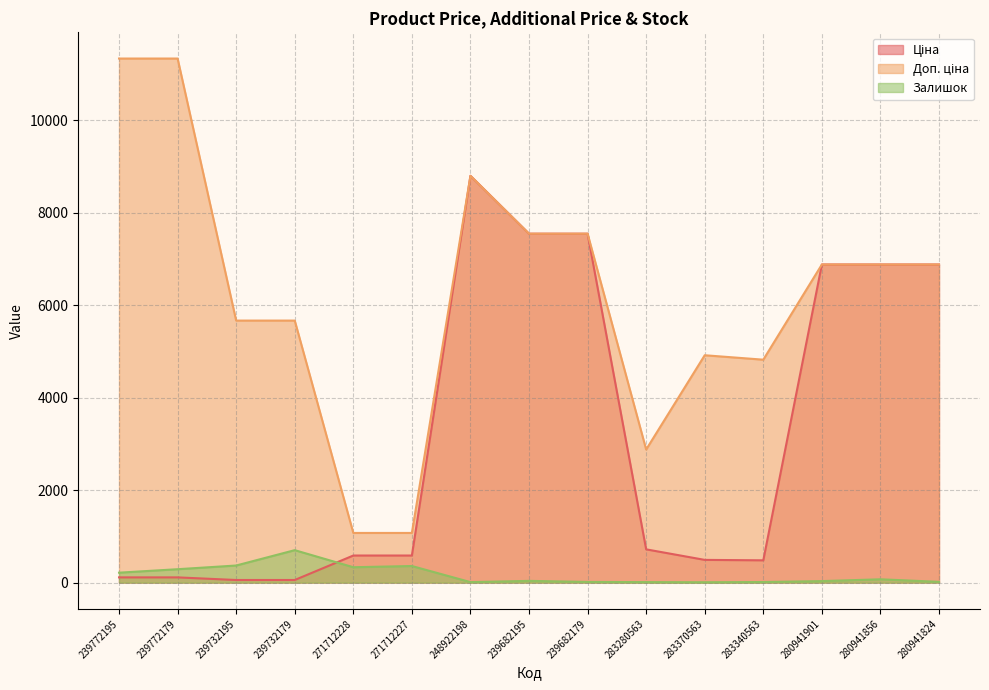

True or false: Доп. ціна and Ціна cross at least once.

False